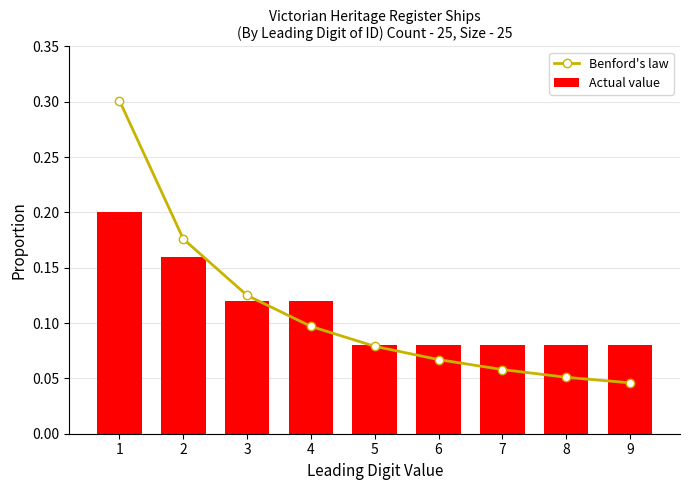

What is the average value of the Actual value series?

0.1